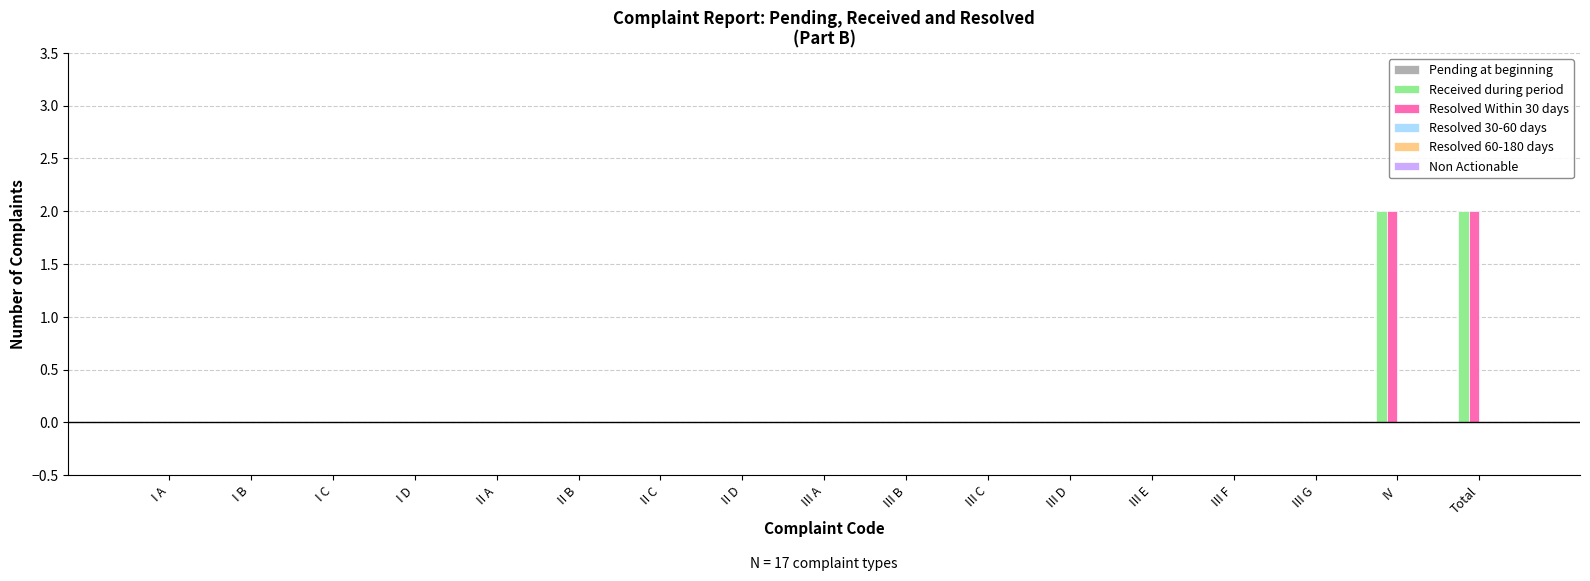

The Received during period series shows 0 at II C. True or false?

True